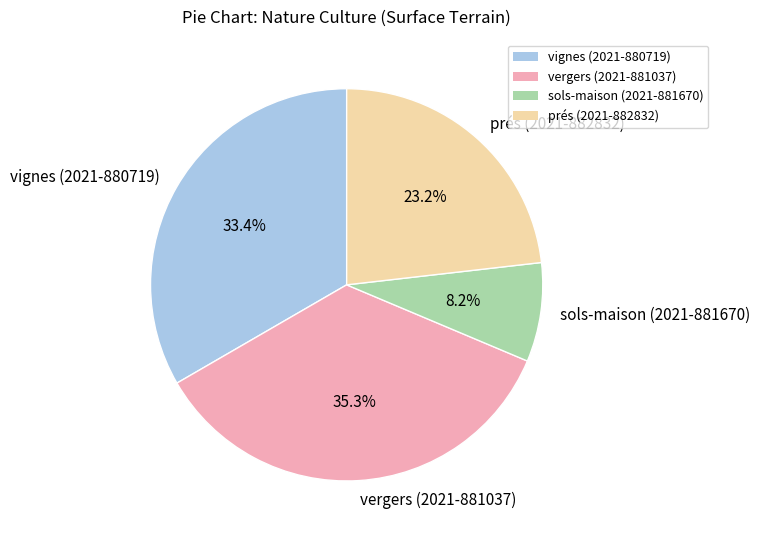

What is the largest slice in the pie chart?

vergers (2021-881037)